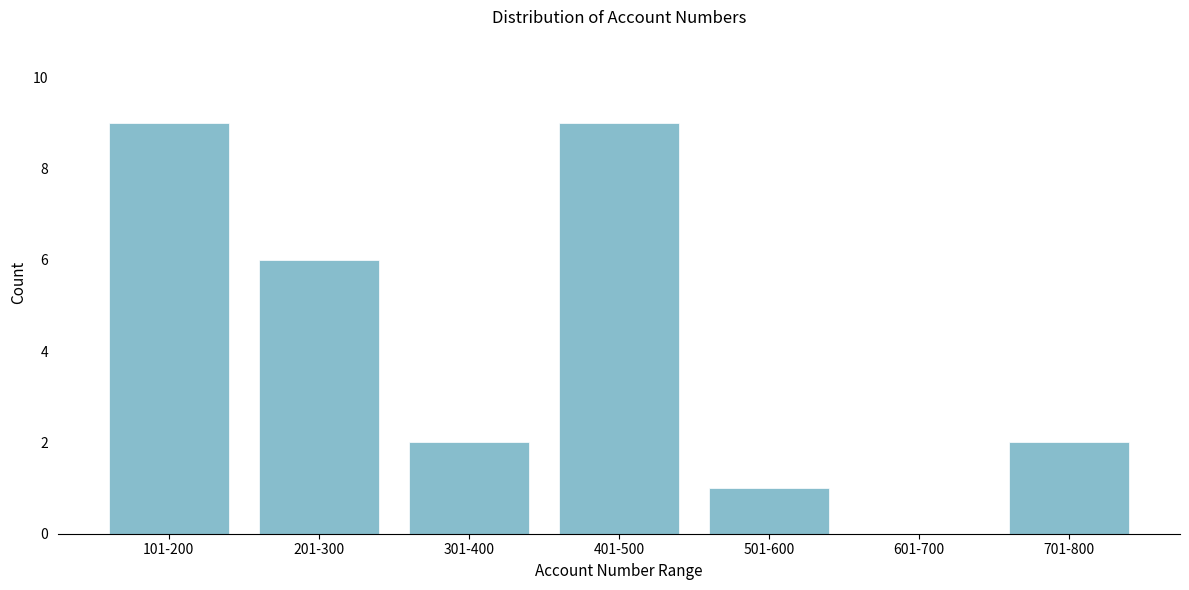

Reading left to right, transcribe all the data shown in this chart.

101-200=9	201-300=6	301-400=2	401-500=9	501-600=1	601-700=0	701-800=2